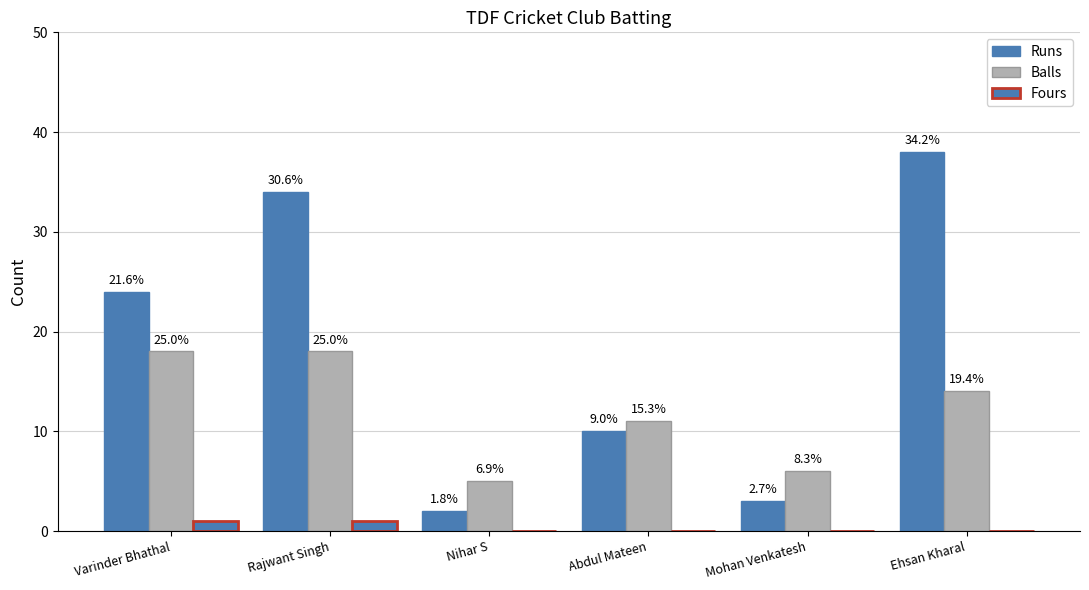

What position from the left is Varinder Bhathal?

1